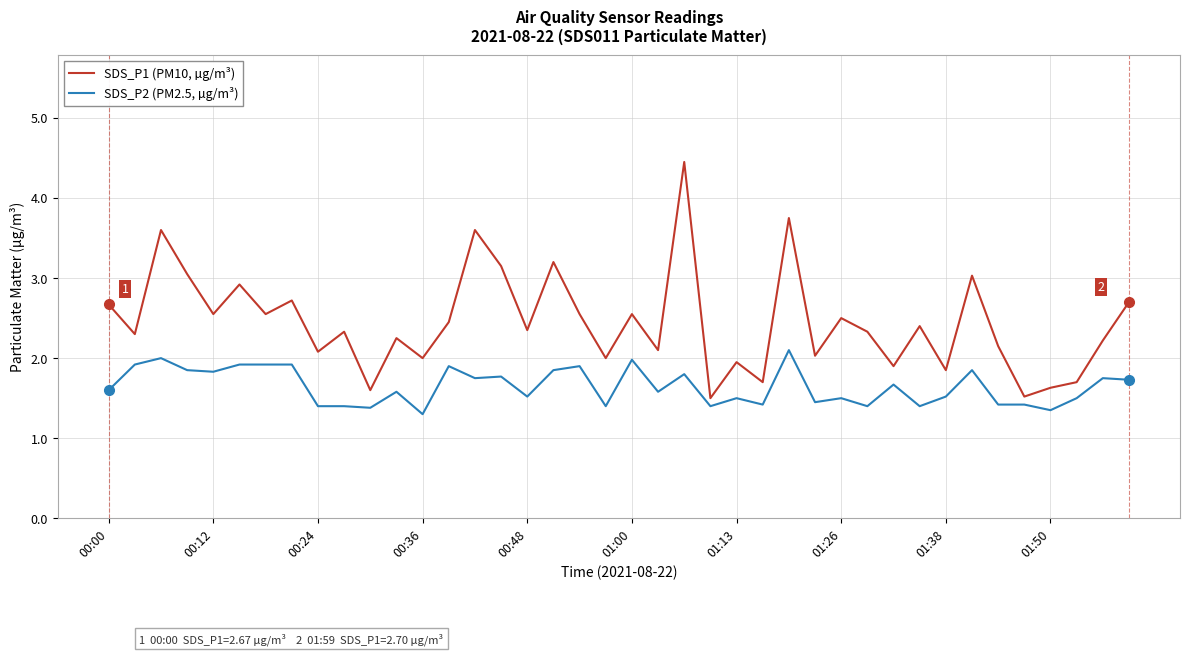

What is the greatest value displayed?

4.5